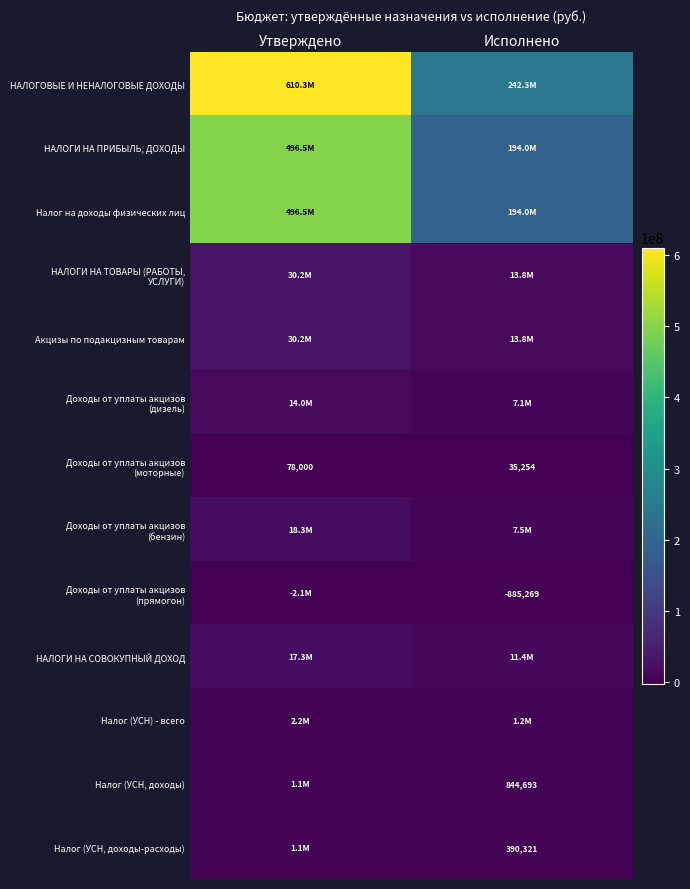

Rank the series at Утверждено from lowest to highest value.

Доходы от уплаты акцизов (прямогон), Доходы от уплаты акцизов (моторные), Налог (УСН, доходы), Налог (УСН, доходы-расходы), Налог (УСН) - всего, Доходы от уплаты акцизов (дизель), НАЛОГИ НА СОВОКУПНЫЙ ДОХОД, Доходы от уплаты акцизов (бензин), НАЛОГИ НА ТОВАРЫ (РАБОТЫ, УСЛУГИ), Акцизы по подакцизным товарам, НАЛОГИ НА ПРИБЫЛЬ, ДОХОДЫ, Налог на доходы физических лиц, НАЛОГОВЫЕ И НЕНАЛОГОВЫЕ ДОХОДЫ